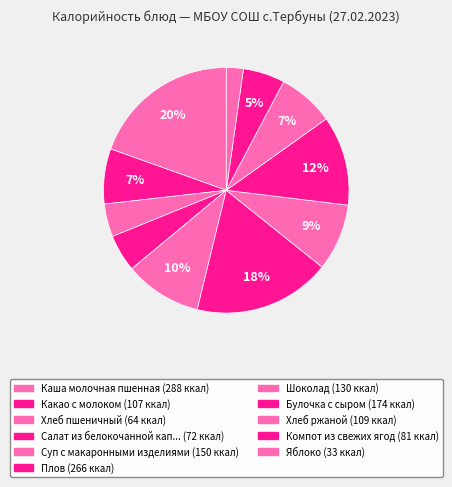

How many segments does this pie chart have?

11